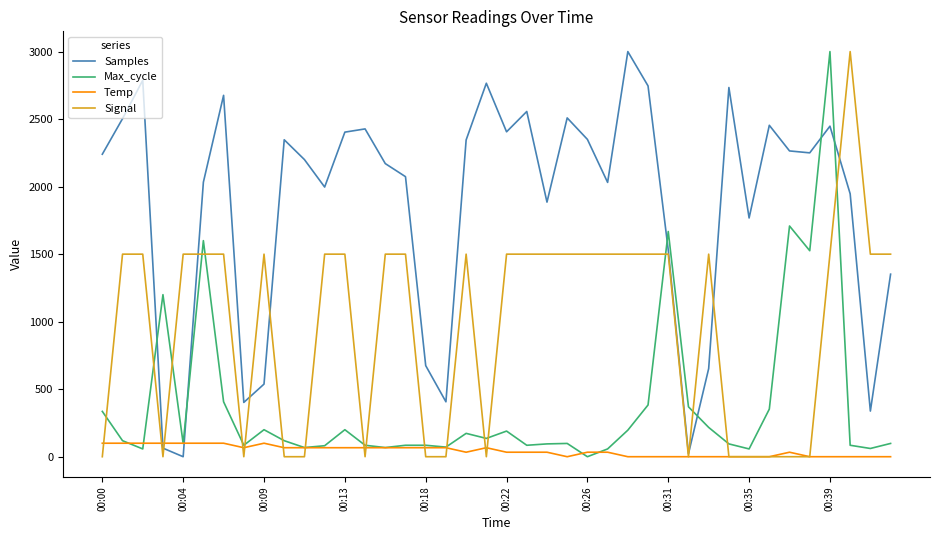

List the series in order of their overall mean, lowest first.

Temp, Max_cycle, Signal, Samples